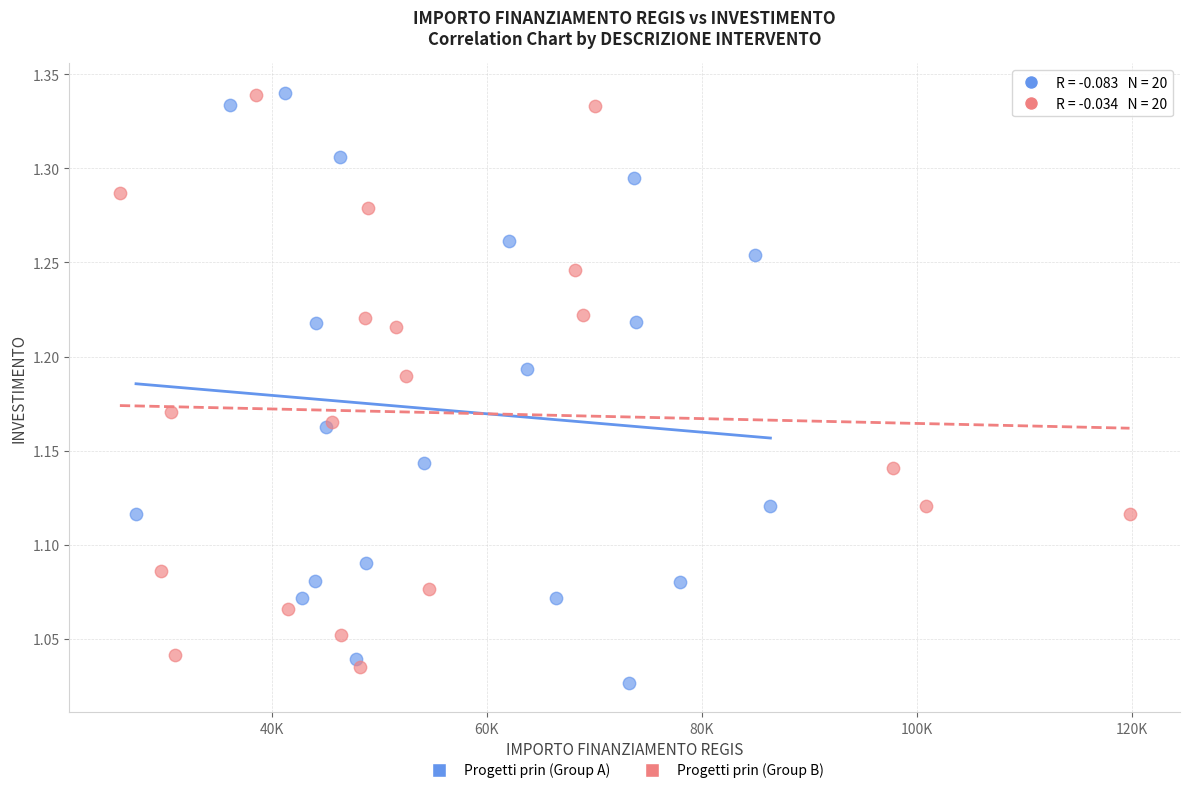

Which series reaches the minimum Y coordinate?

Progetti prin (Group A)